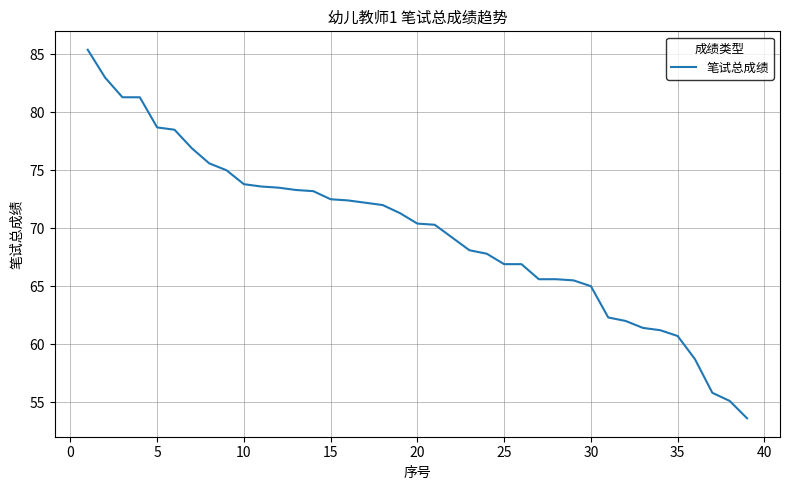

What is the smallest value displayed?

53.6